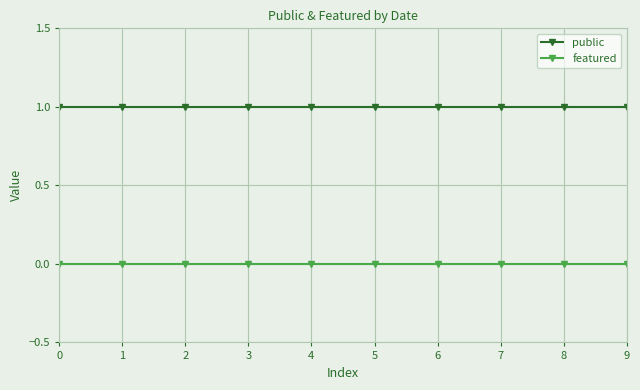

Is the value of public at 2 greater than the value of featured at 6?

Yes